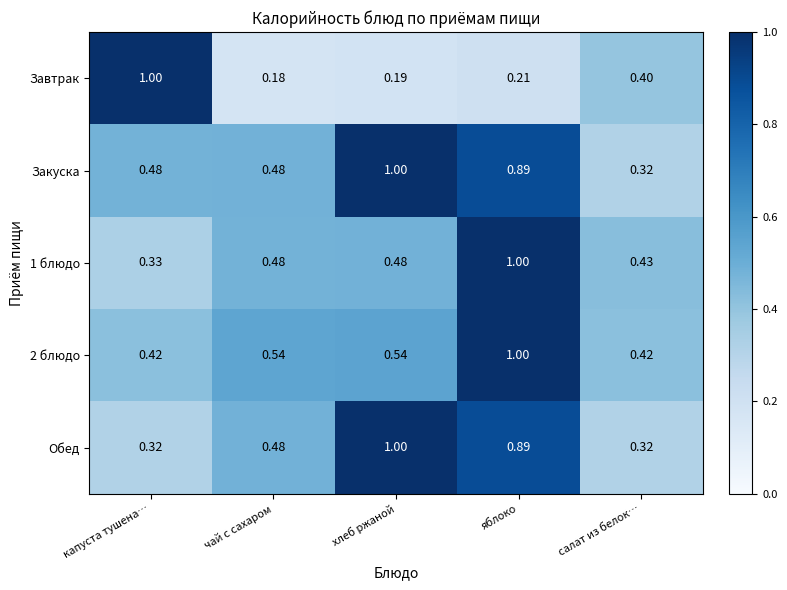

Which series has the largest total across all categories?

Закуска